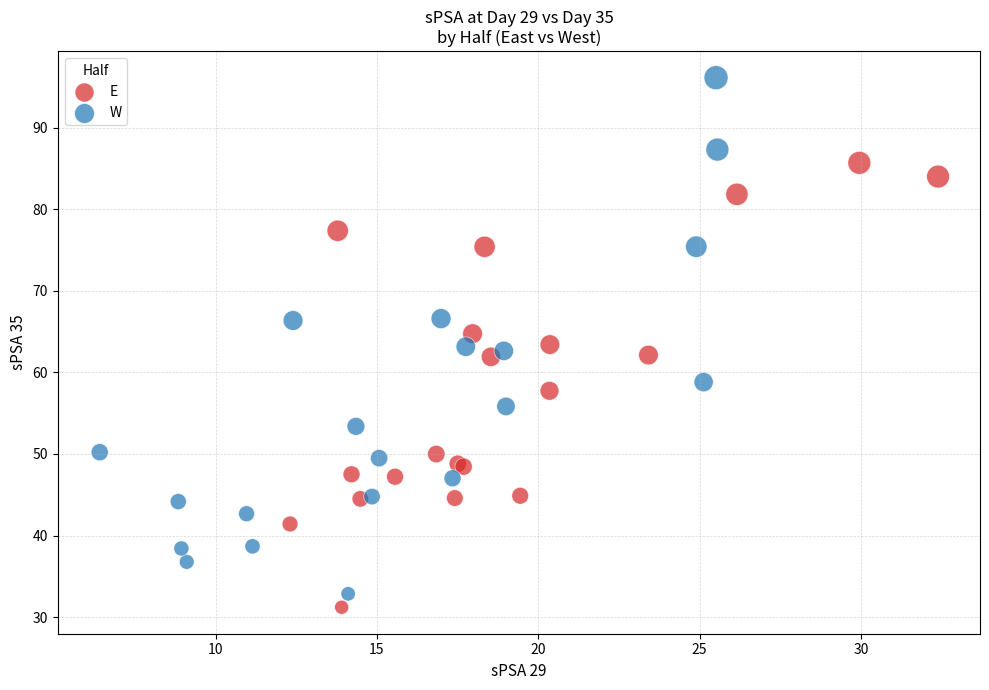

Which series has the largest Y range (max minus min)?

W